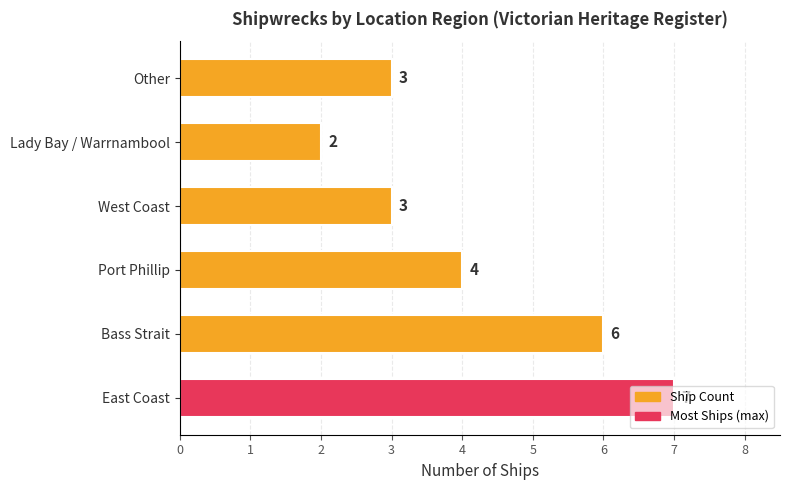

What is the difference between the values at Port Phillip and East Coast?

3